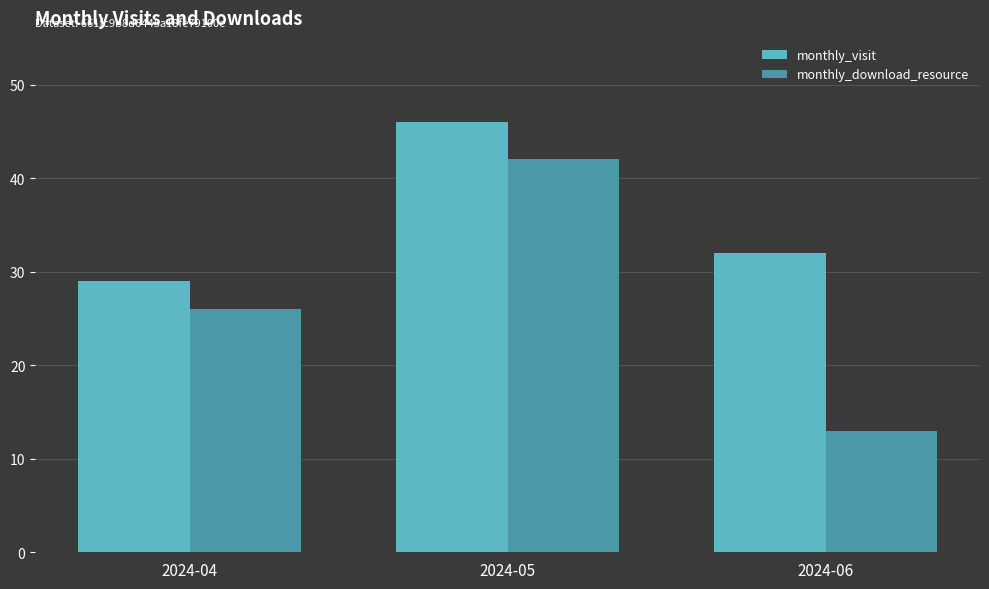

Reading right to left, list all the values displayed in this chart.

monthly_visit: 32	46	29
monthly_download_resource: 13	42	26